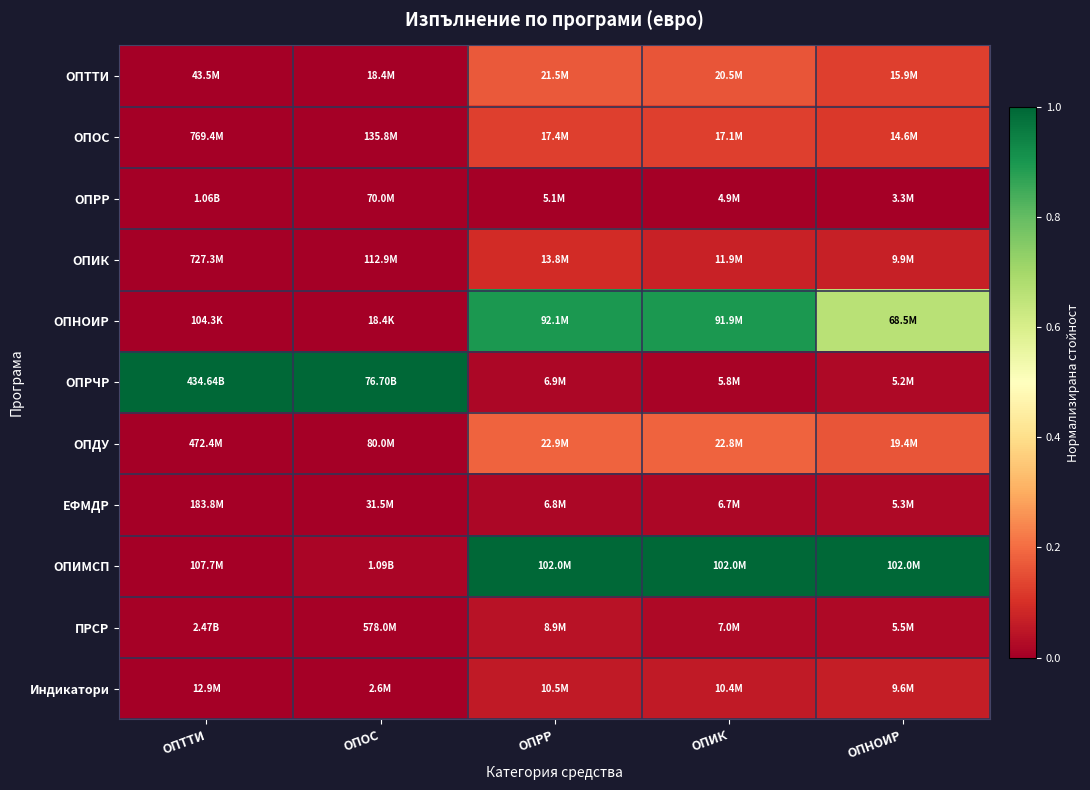

What is the total value across all series at ОПИК?

2.5